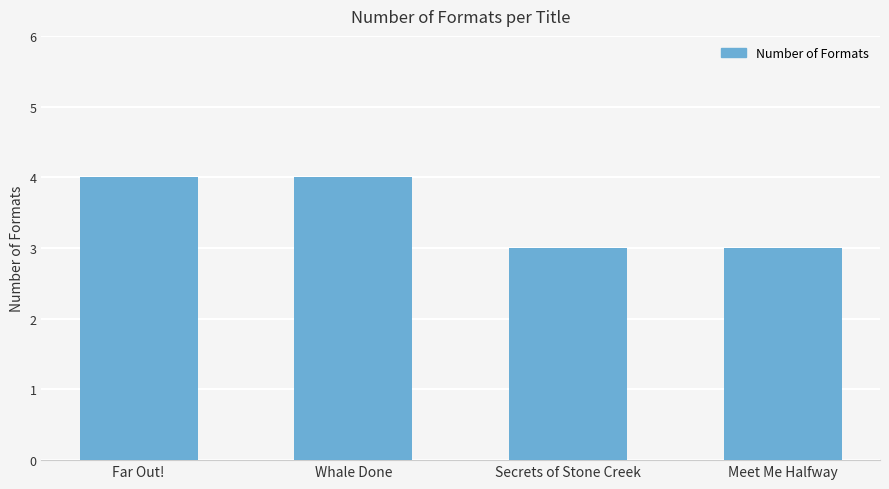

How many values are between 3 and 4?

4